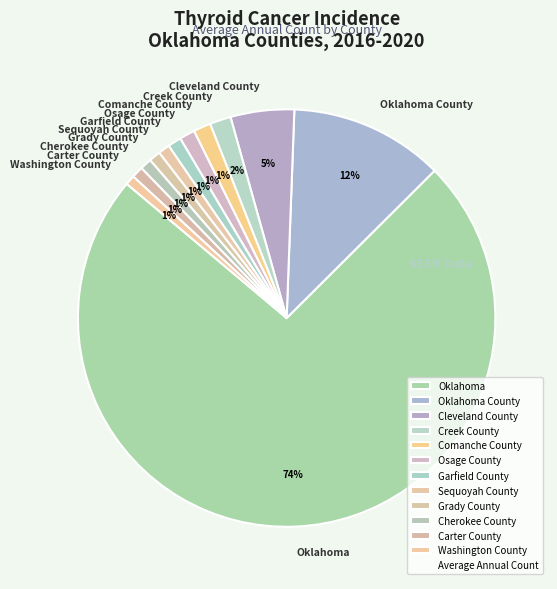

What is the majority slice?

Oklahoma